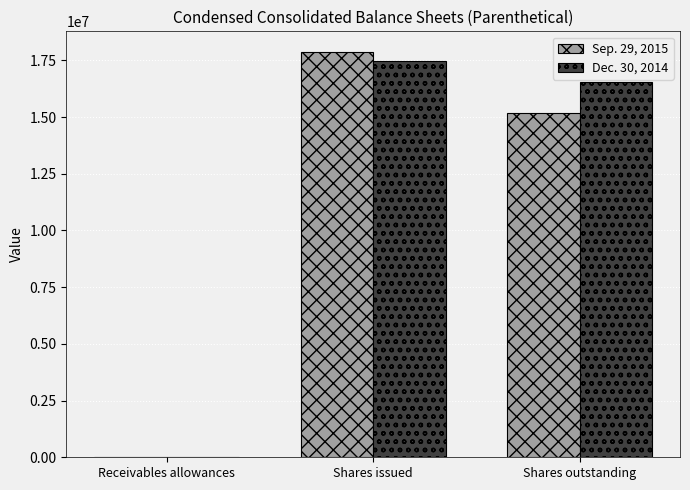

Is the value of Dec. 30, 2014 at Shares issued greater than the value of Sep. 29, 2015 at Shares issued?

No